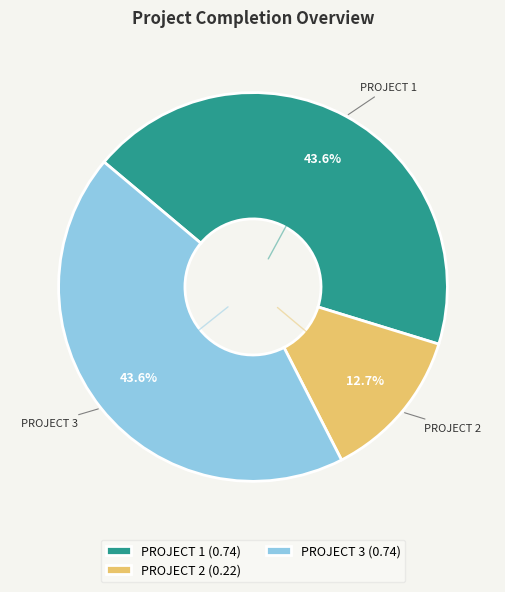

Does PROJECT 1 (0.74) account for over 50% of the chart?

No